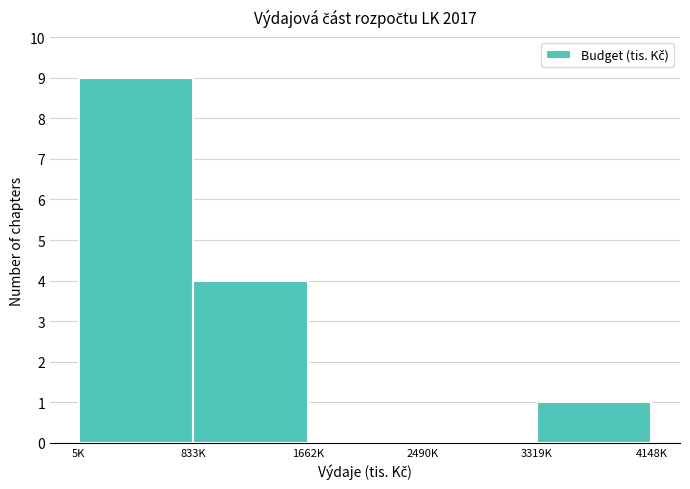

Reading right to left, transcribe all the data shown in this chart.

3319K=1	2490K=0	1662K=0	833K=4	5K=9